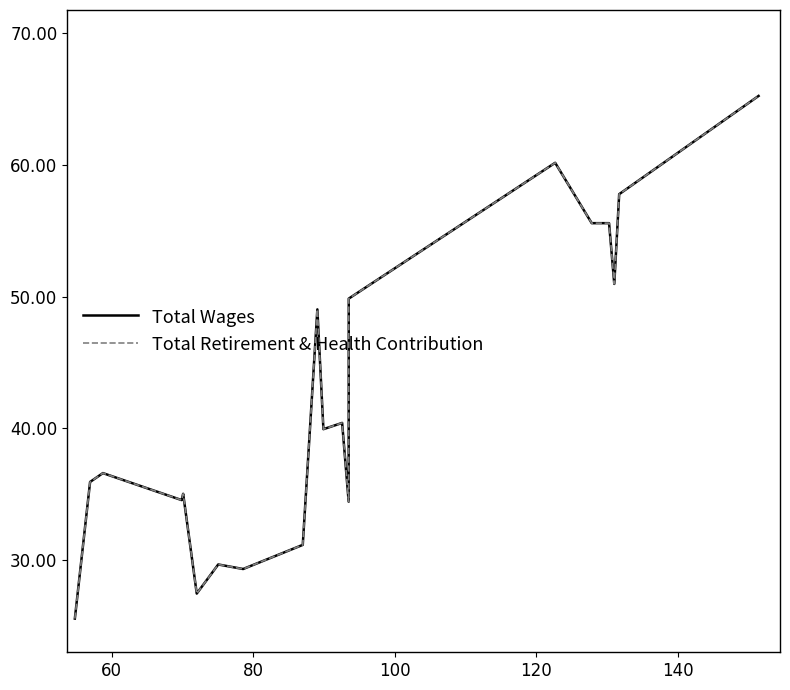

Does the chart display data point markers on the line(s)?

No